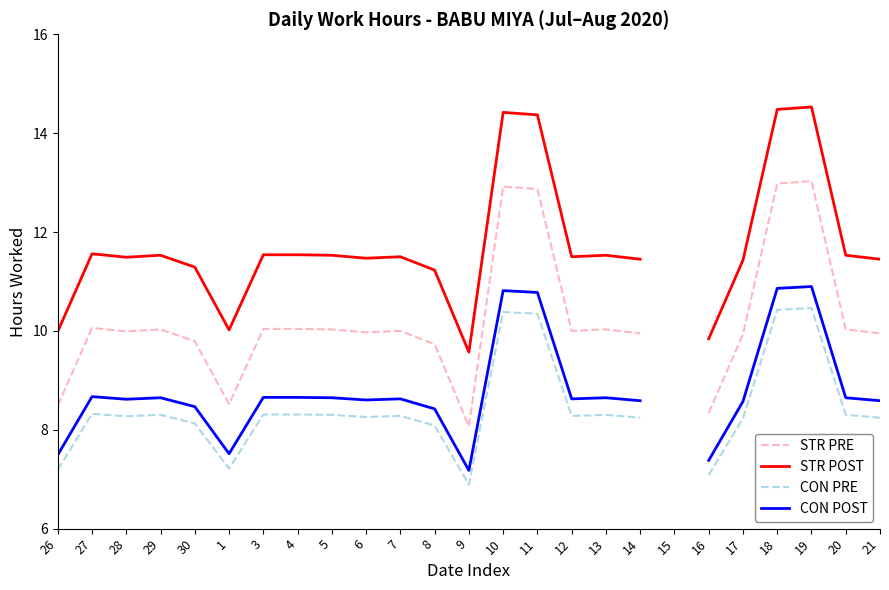

The STR PRE series shows 12.3 at 9. True or false?

False